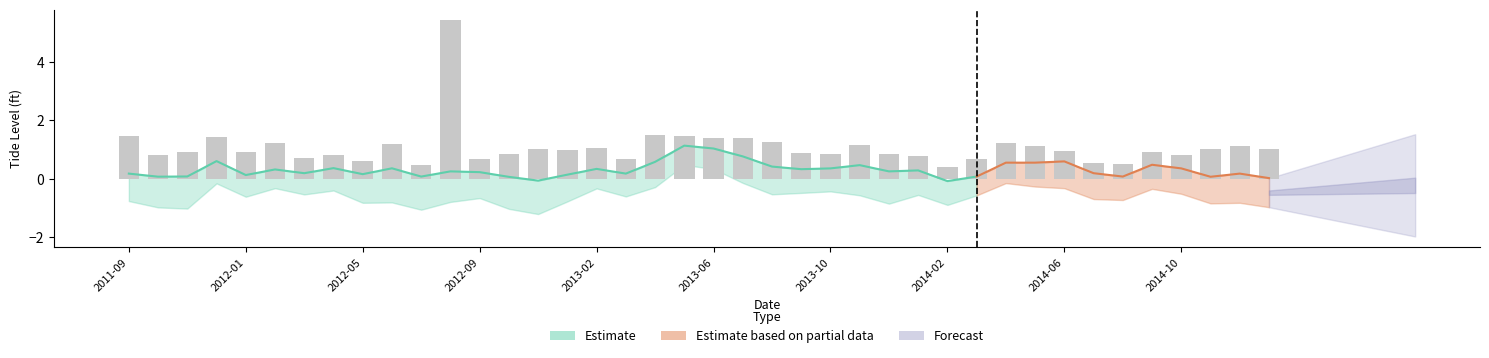

What value does the data have at 39?

1.0